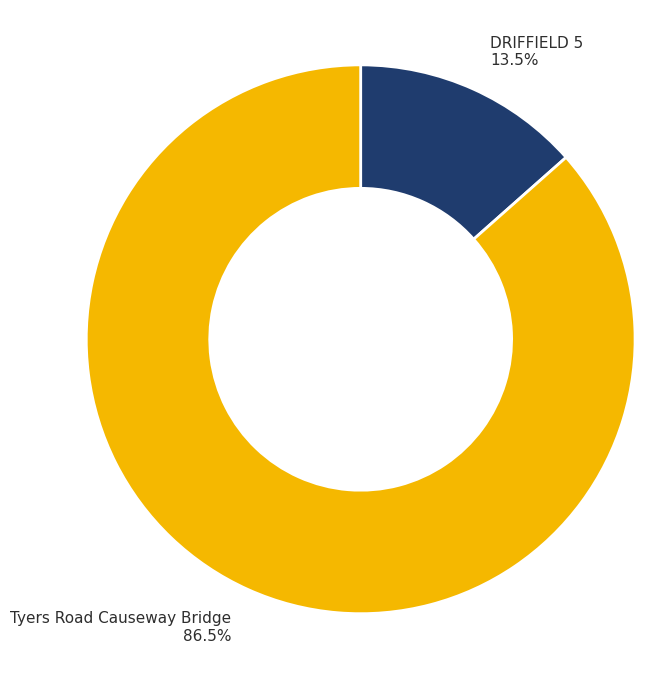

Does Tyers Road Causeway Bridge account for over 50% of the chart?

Yes